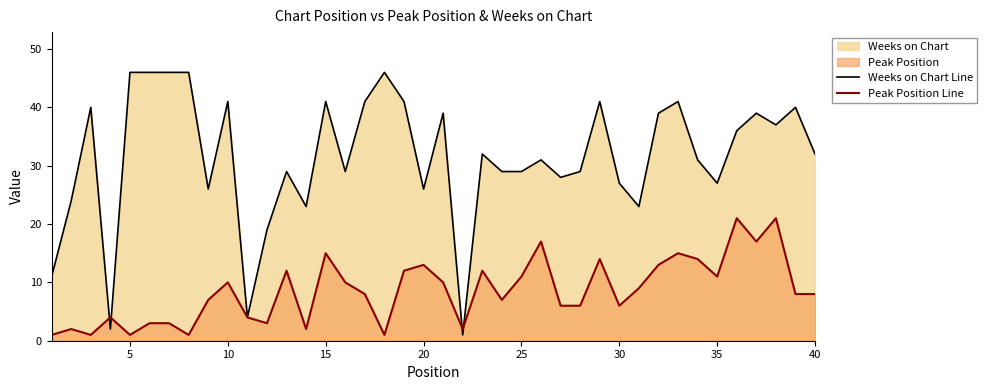

What is the value of the Weeks on Chart Line point at the 35th from the left?

27